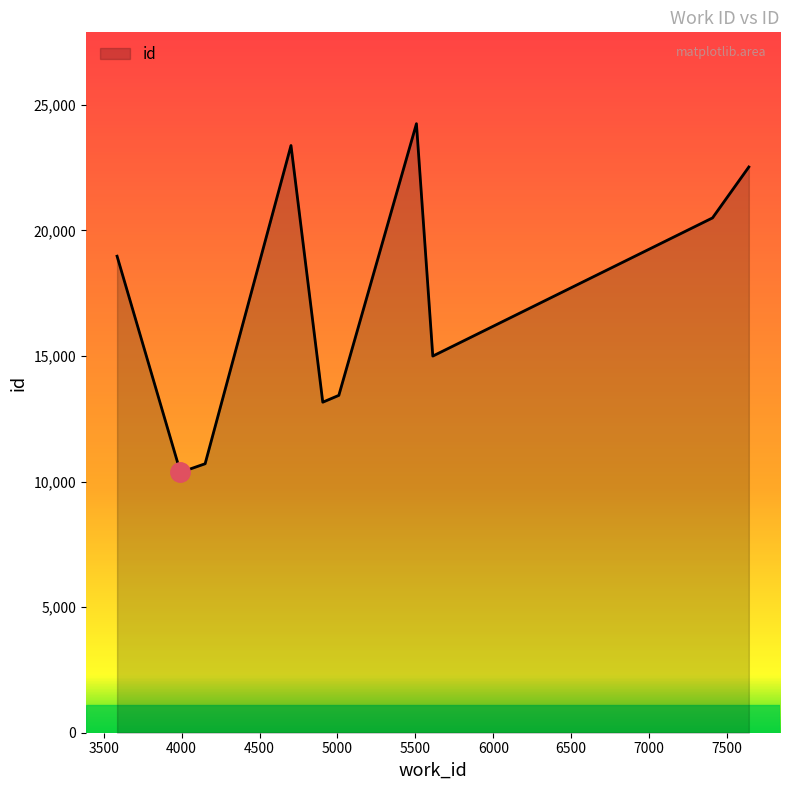

What is the smallest value displayed?

10367